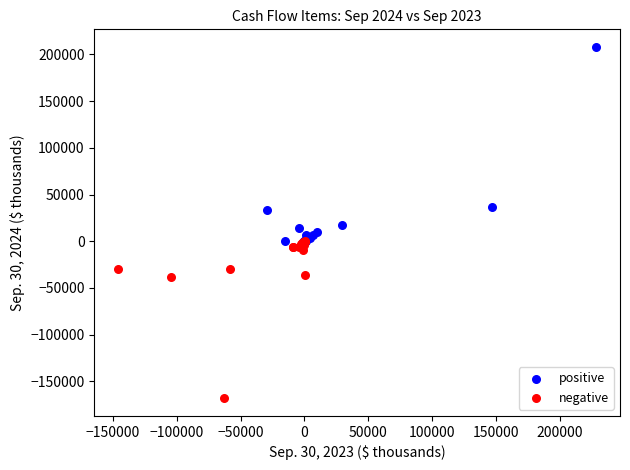

Which series contains the highest Y value?

positive